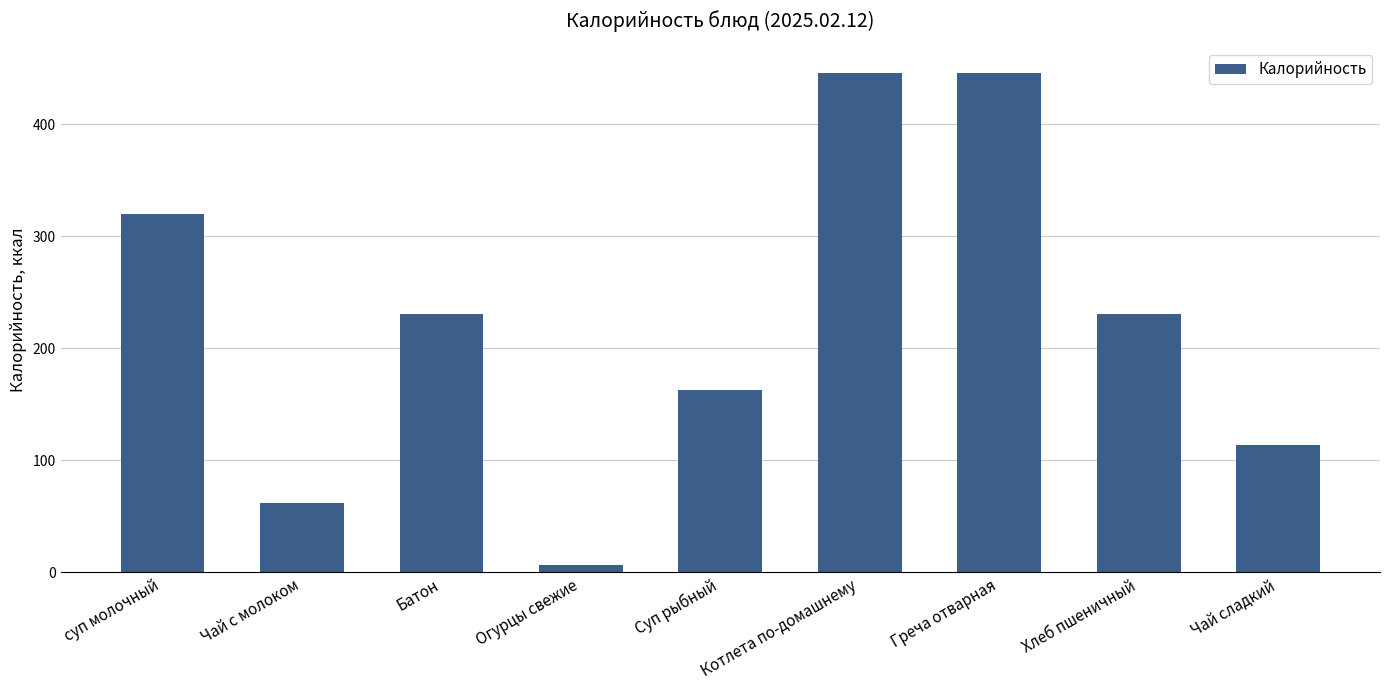

What is the approximate value at Хлеб пшеничный?

231.0